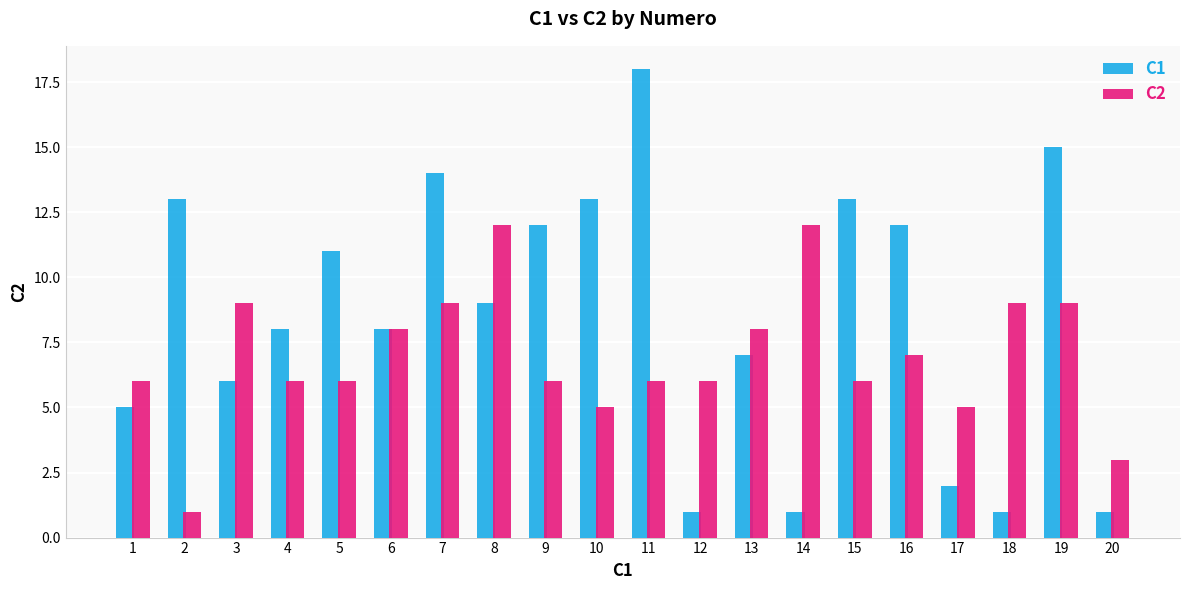

The value of C2 at 18 is 9. True or false?

True